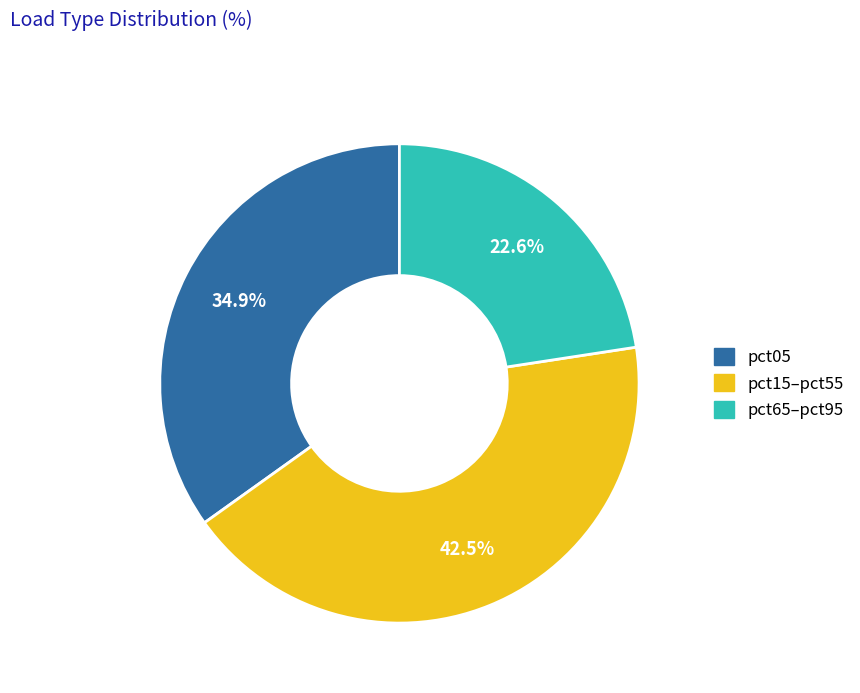

To the nearest percent, what is the difference between the largest and smallest slice percentages?

20%